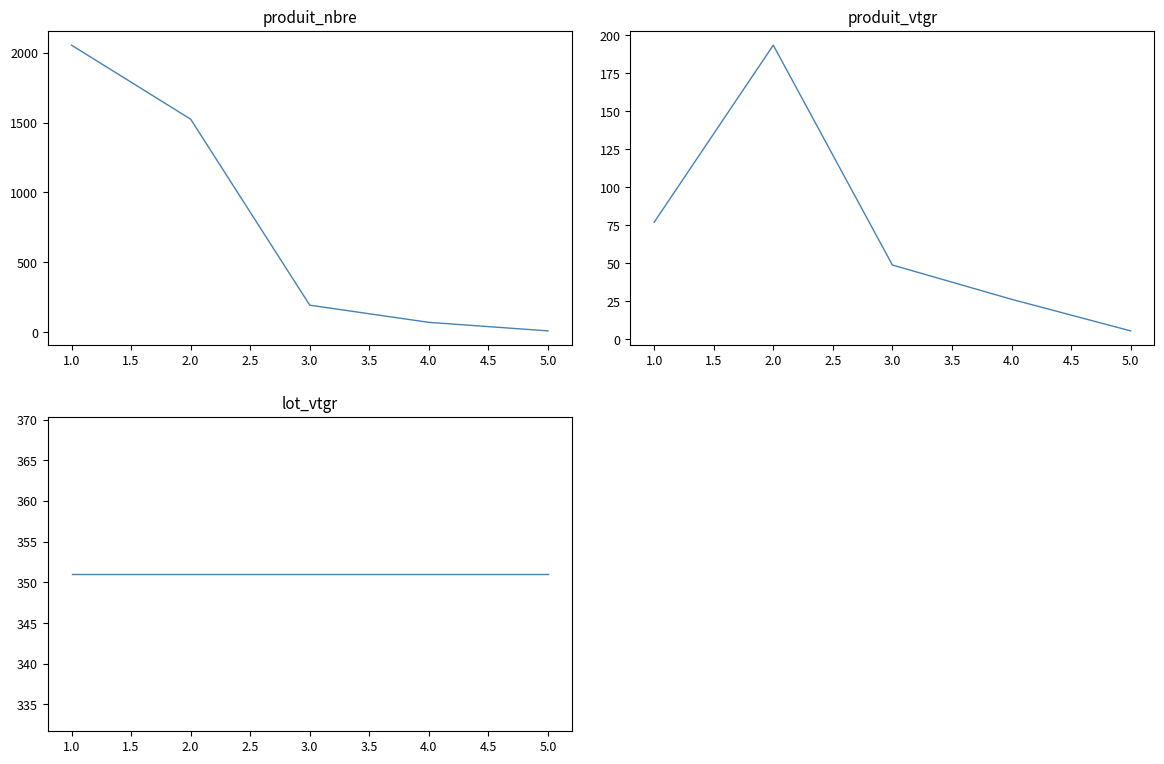

Reading left to right, what are all the values shown in this chart?

produit_nbre: 2055.0	1525.0	193.0	70.0	9.0
produit_vtgr: 76.9	193.5	48.8	26.3	5.5
lot_vtgr: 351.0	351.0	351.0	351.0	351.0